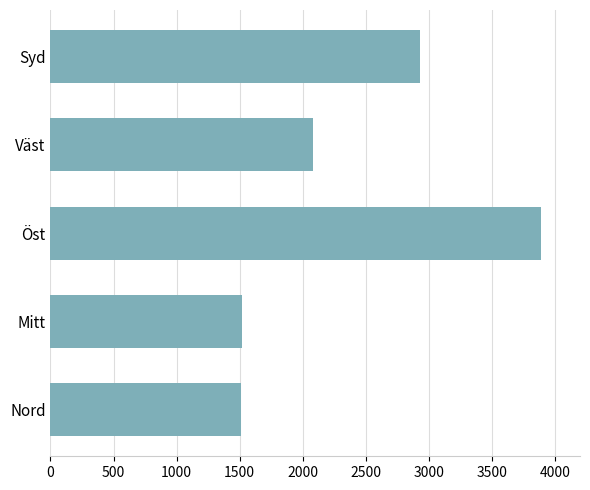

The chart shows a value of 2032 at Syd. True or false?

False